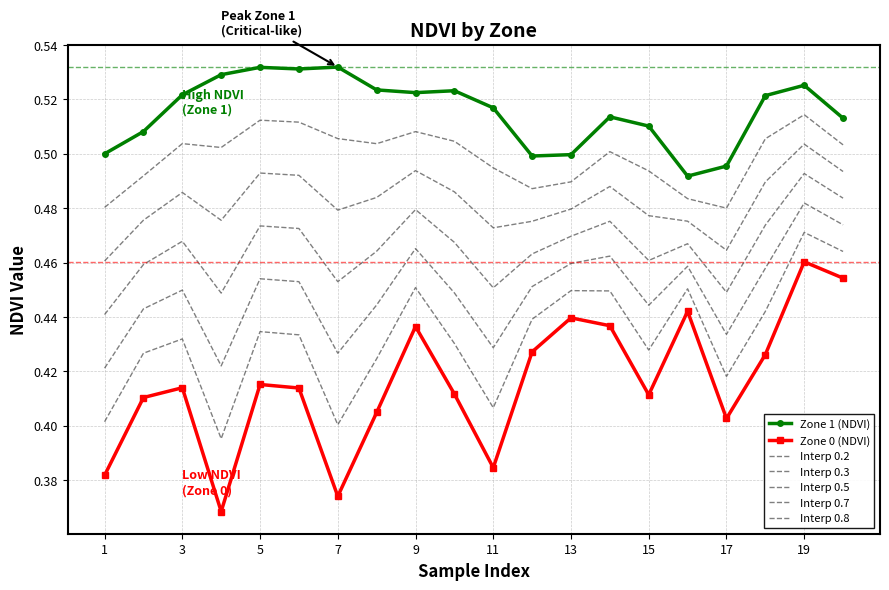

True or false: Zone 1 (NDVI) and Zone 0 (NDVI) intersect in this chart.

False